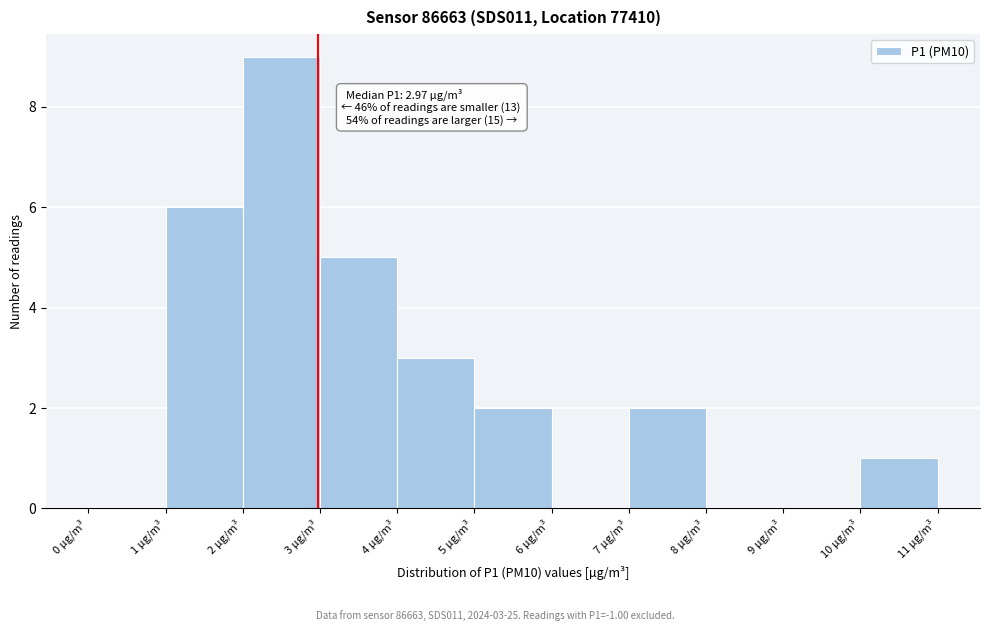

Over which range of the x-axis is the bar tallest?

2 to 3